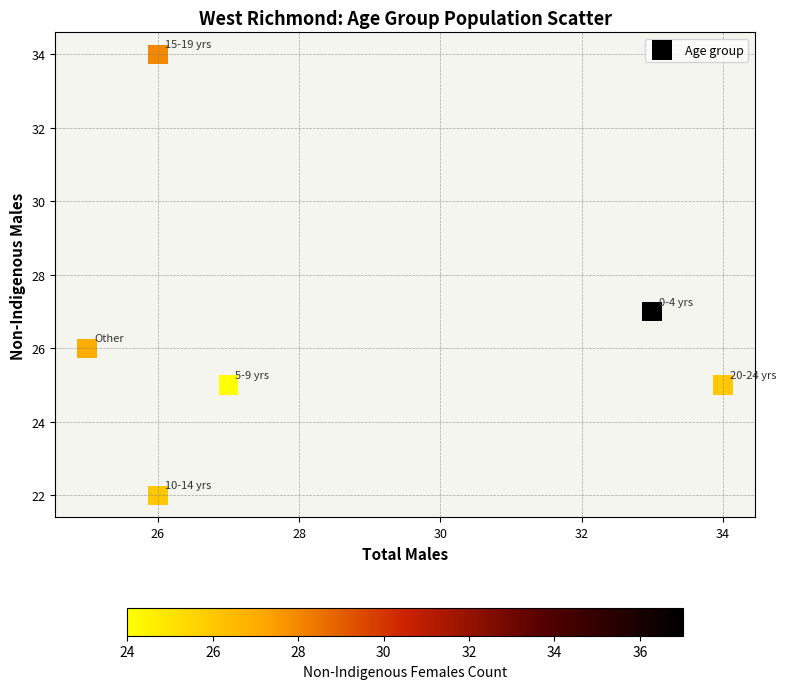

What Y value in the scatter plot is closest to 28?

27